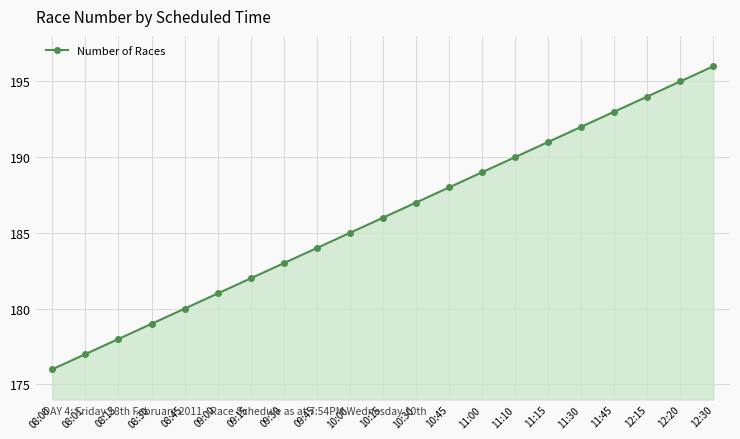

Which label corresponds to the largest value in the chart?

12:30